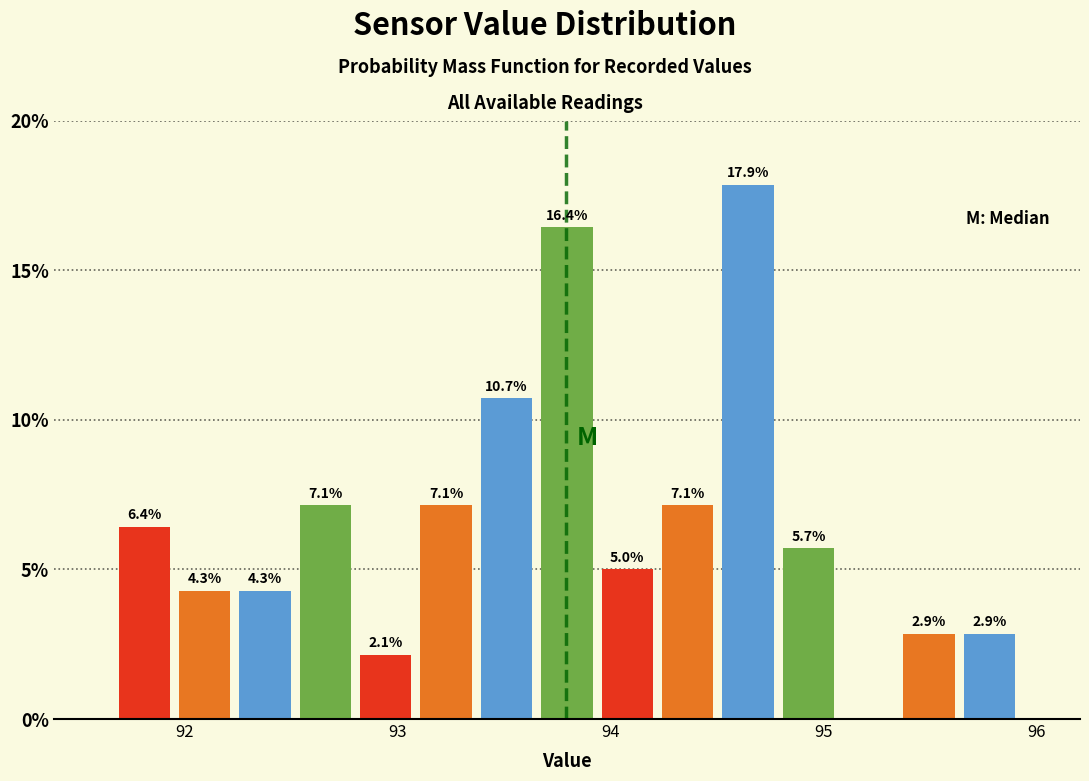

Read against the x-axis, roughly where is the centre of the tallest bar?

94.6